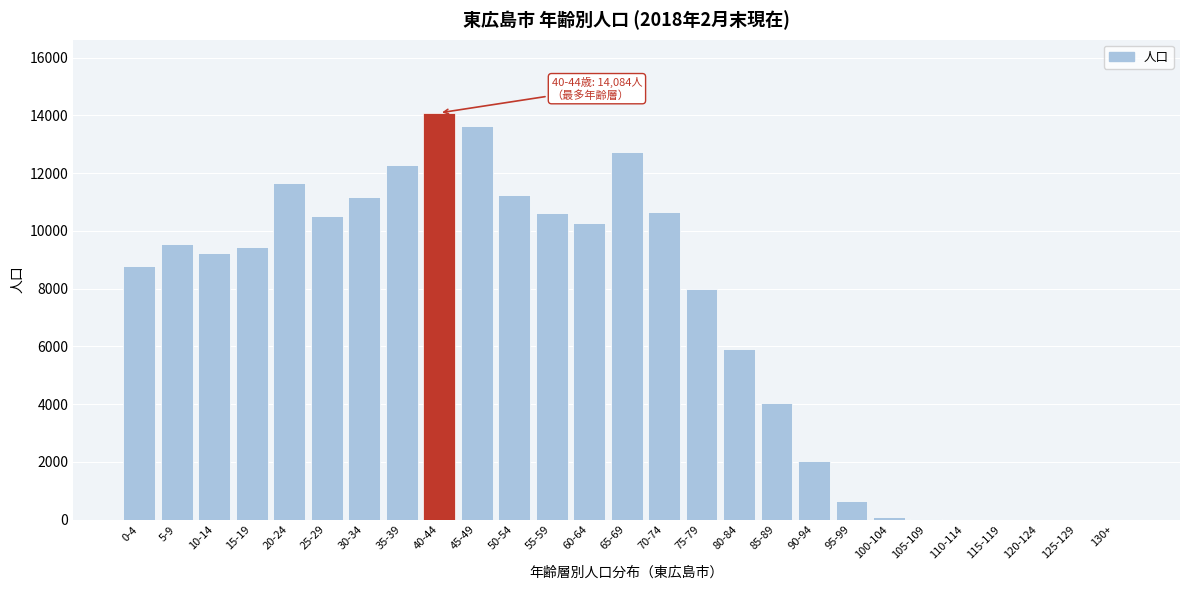

What is the change in value from 80-84 to 130+?

-5903